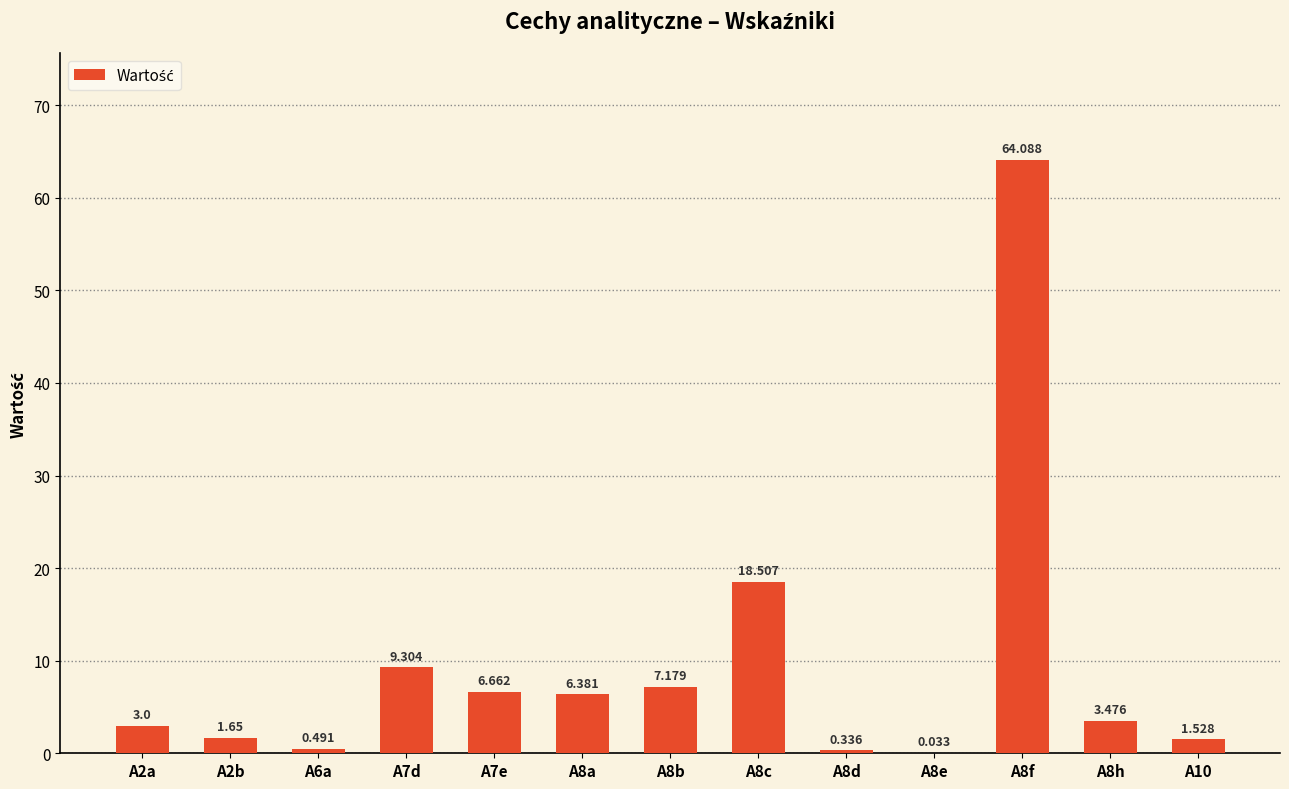

Where does the data first go above 3?

A7d